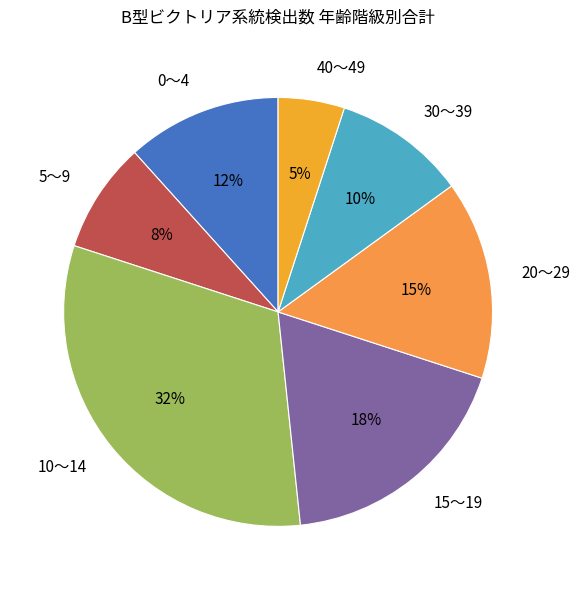

The 30～39 slice represents 1% of the pie. True or false?

False